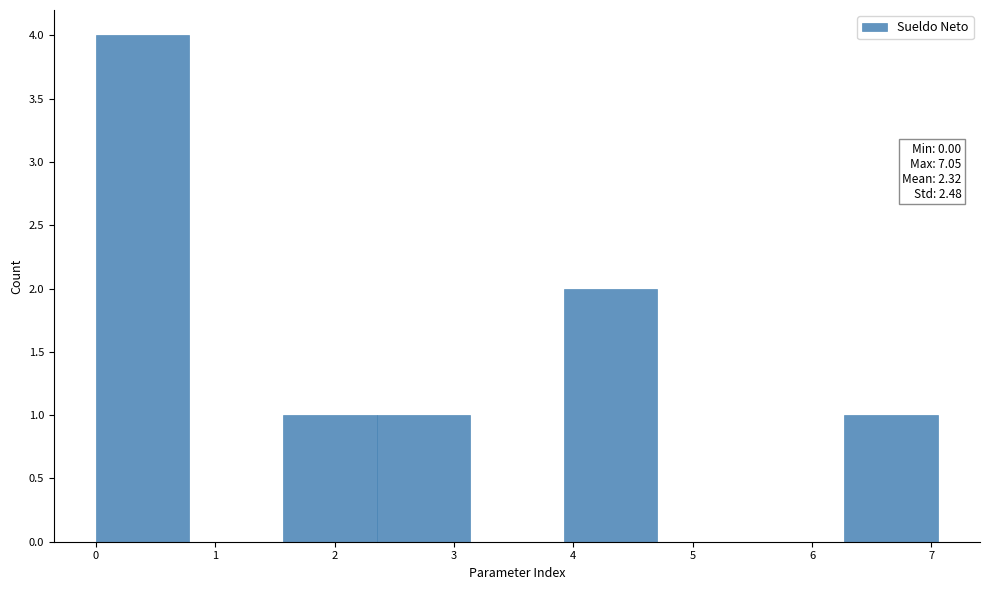

Over which range of the x-axis is the bar tallest?

0.0 to 0.8